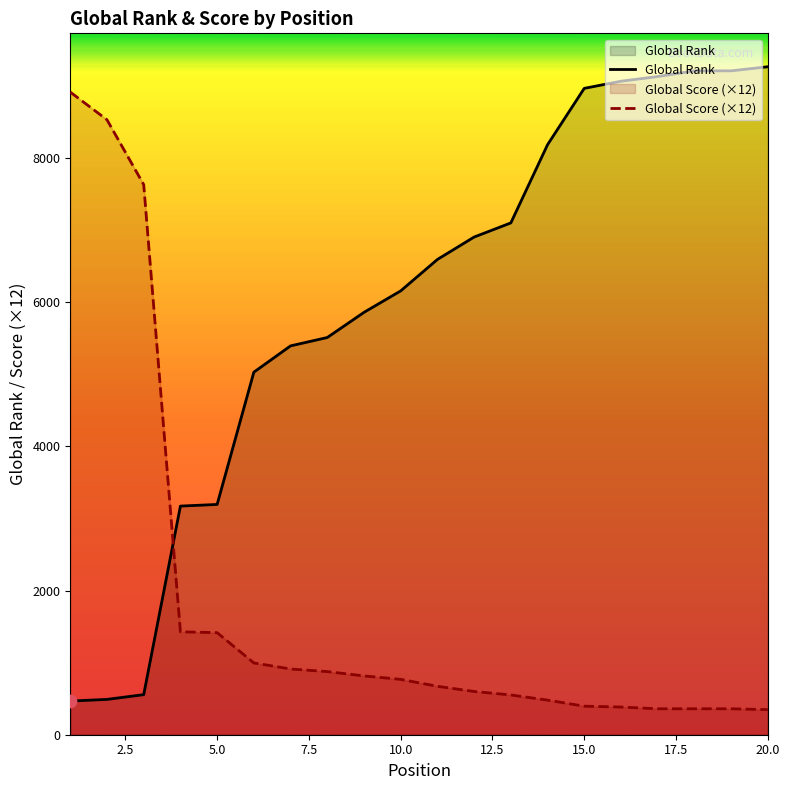

At which category is the sum across all series the highest?

20